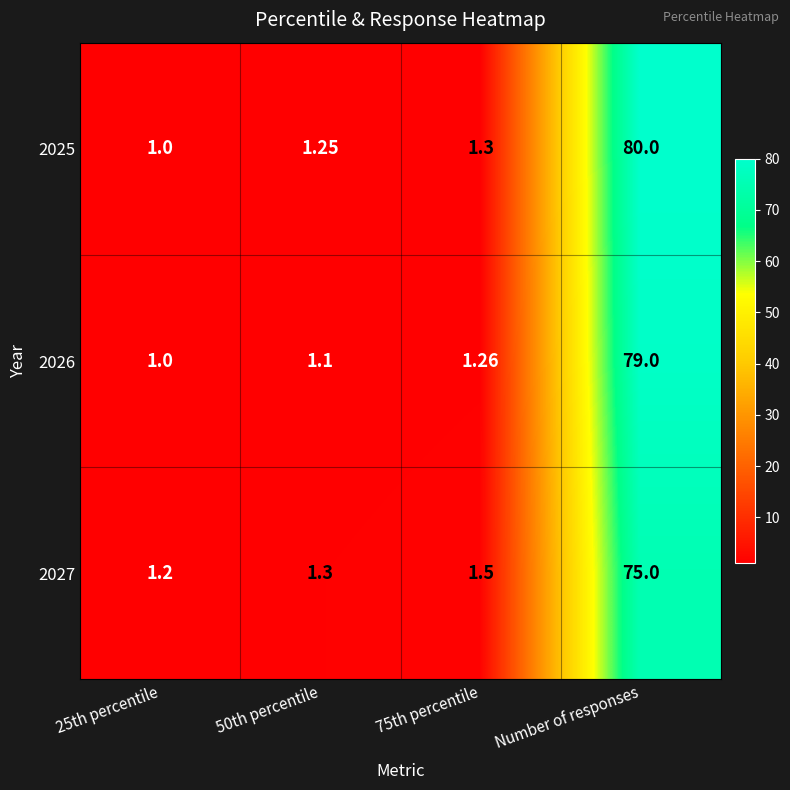

At which category is the sum across all series the highest?

Number of responses